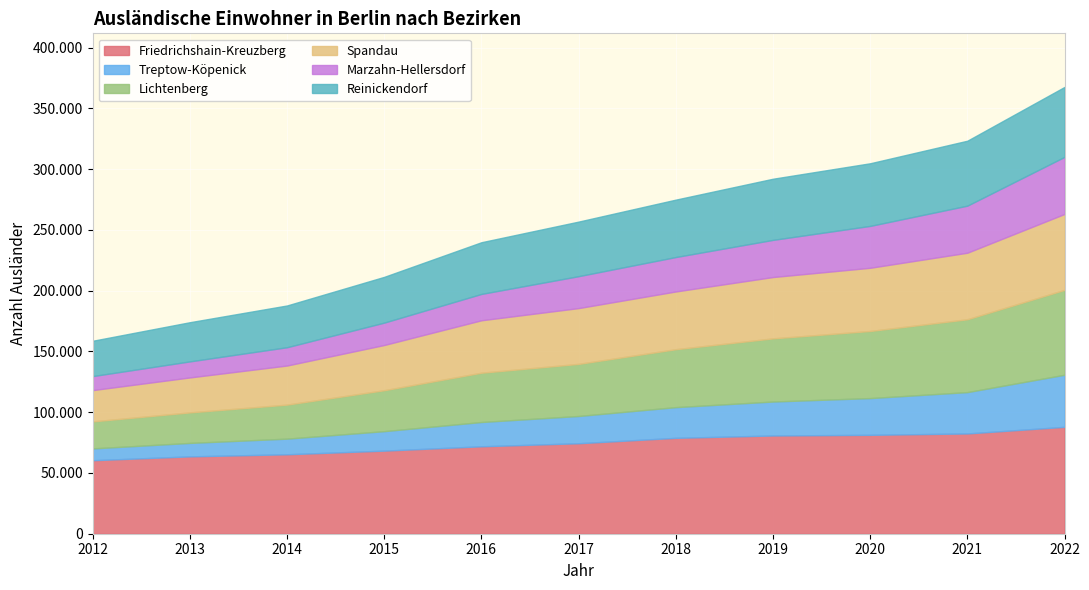

Which label corresponds to the smallest value in the chart?

2012